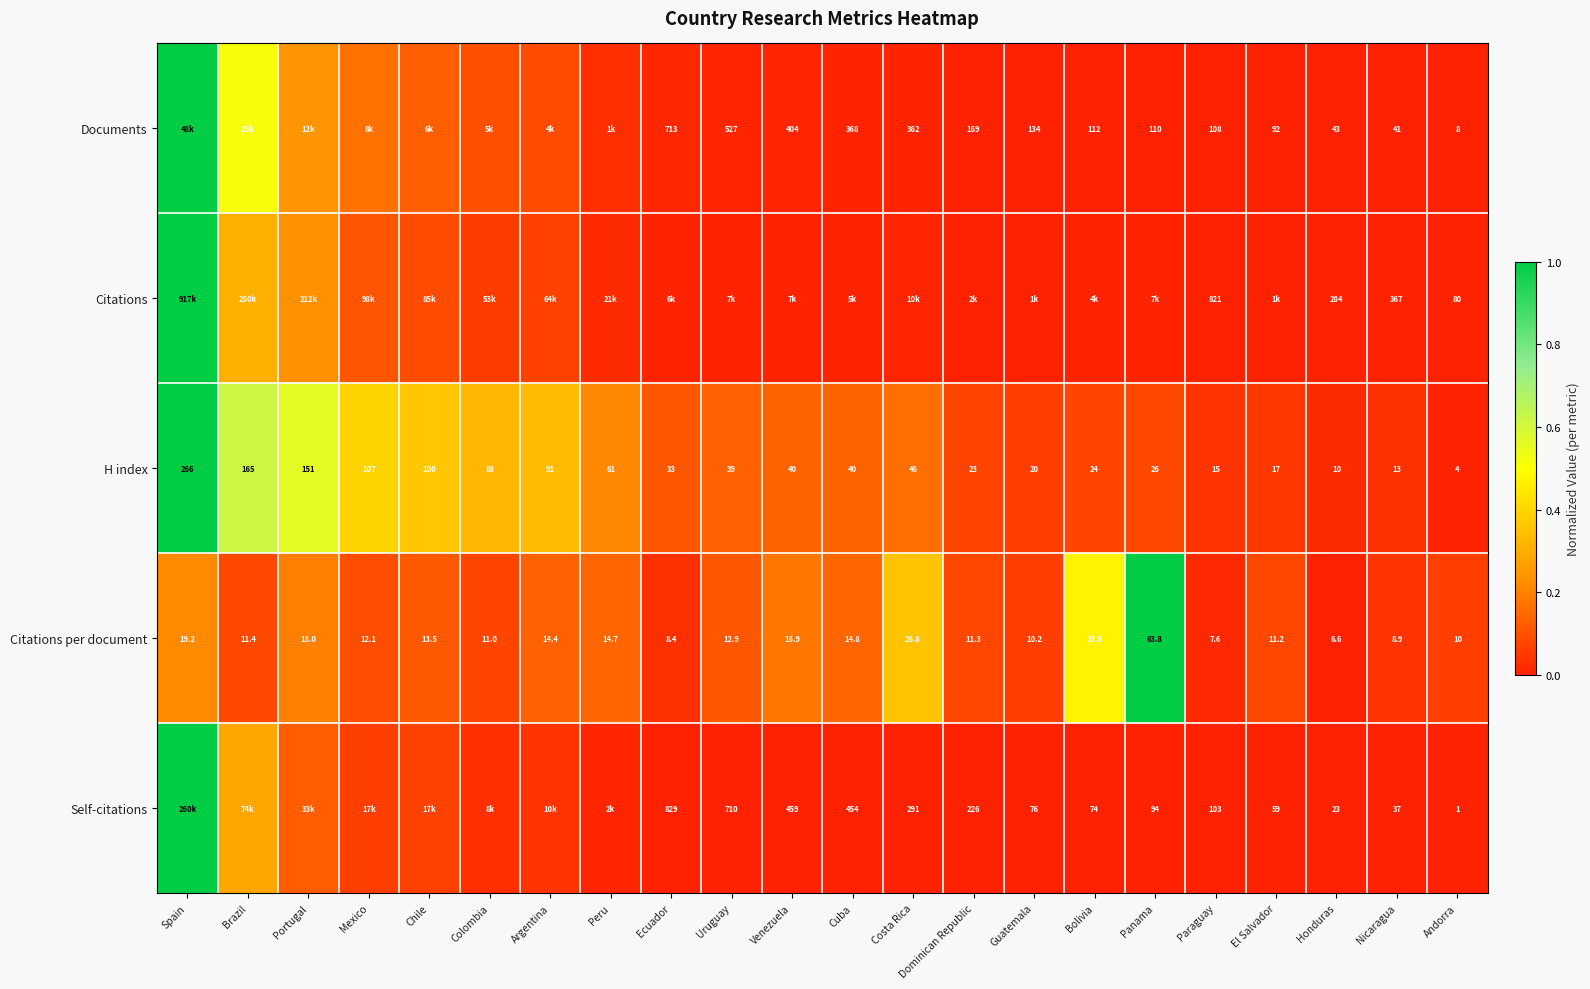

At which label is Citations per document closest to 35?

Bolivia